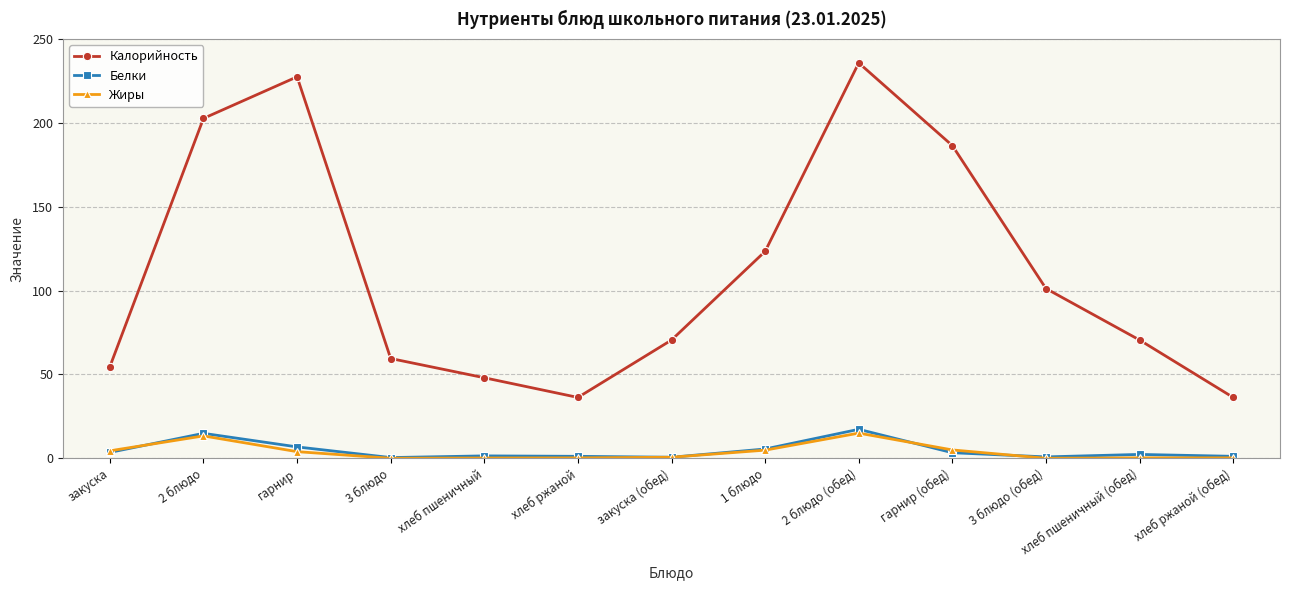

Where is the first local maximum for Белки?

2 блюдо